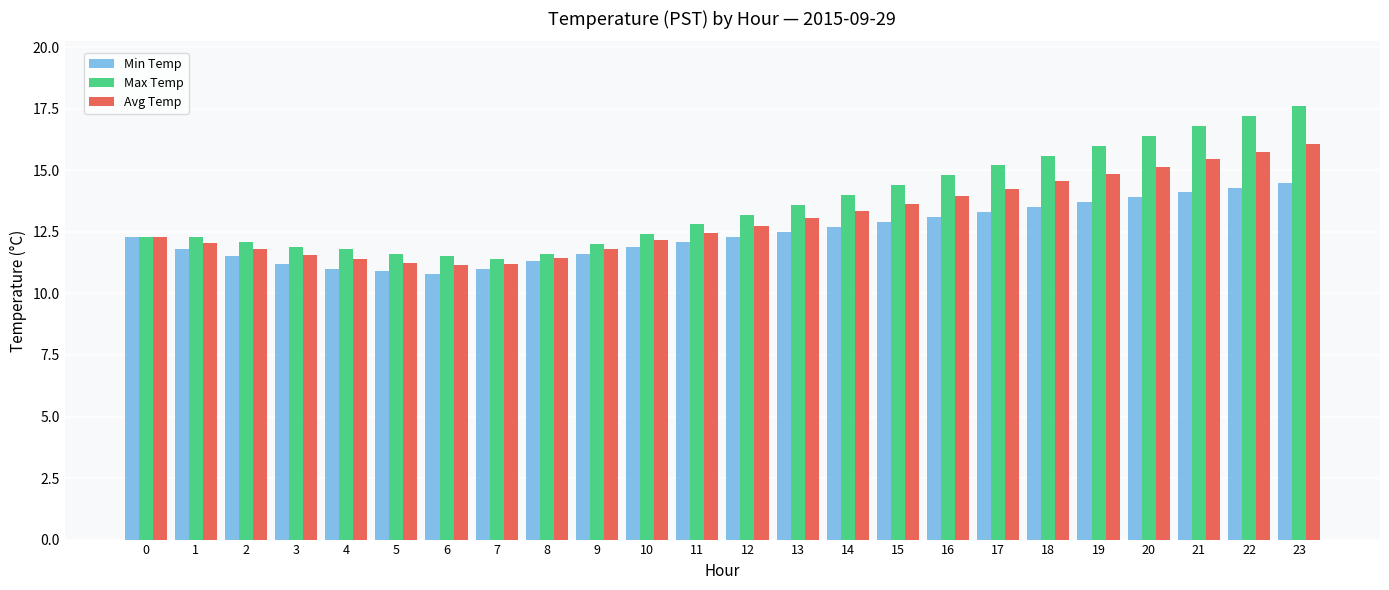

The value of Avg Temp at 22 is 7.1. True or false?

False